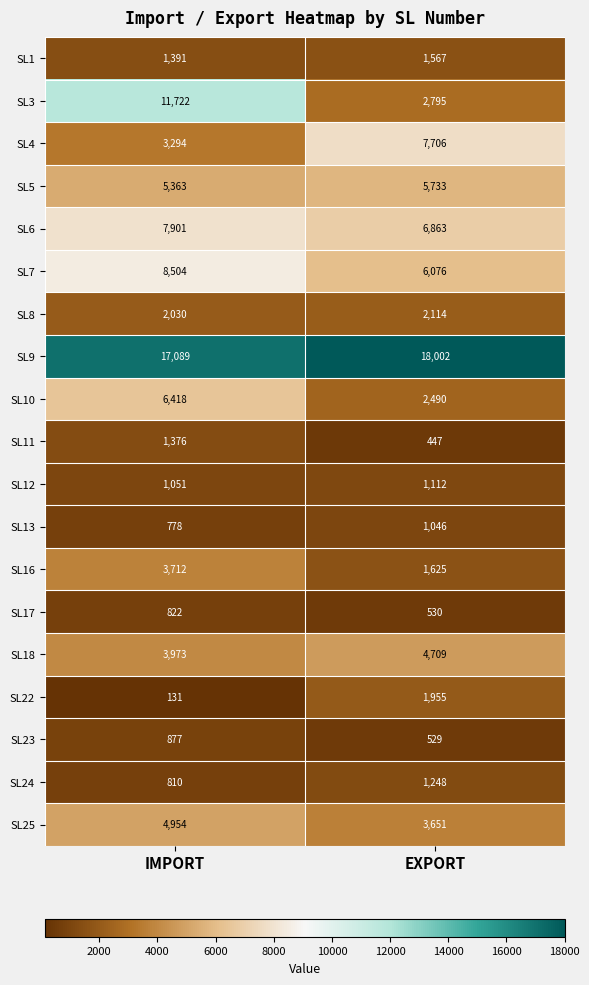

Which category has the lowest value across all series?

IMPORT